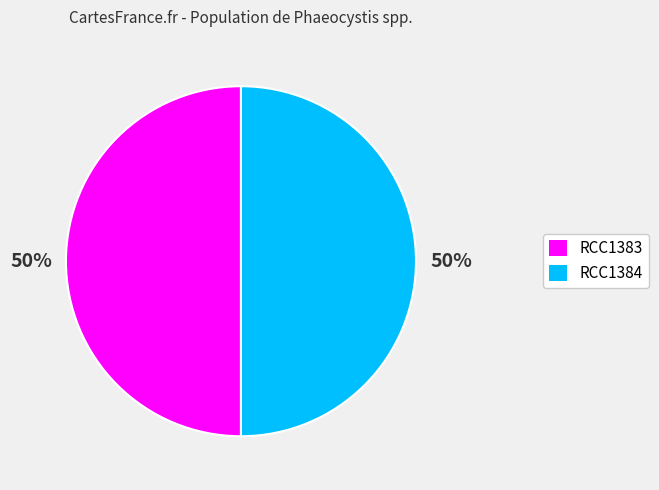

Approximately how many times larger is the value at RCC1384 compared to RCC1383?

1.0